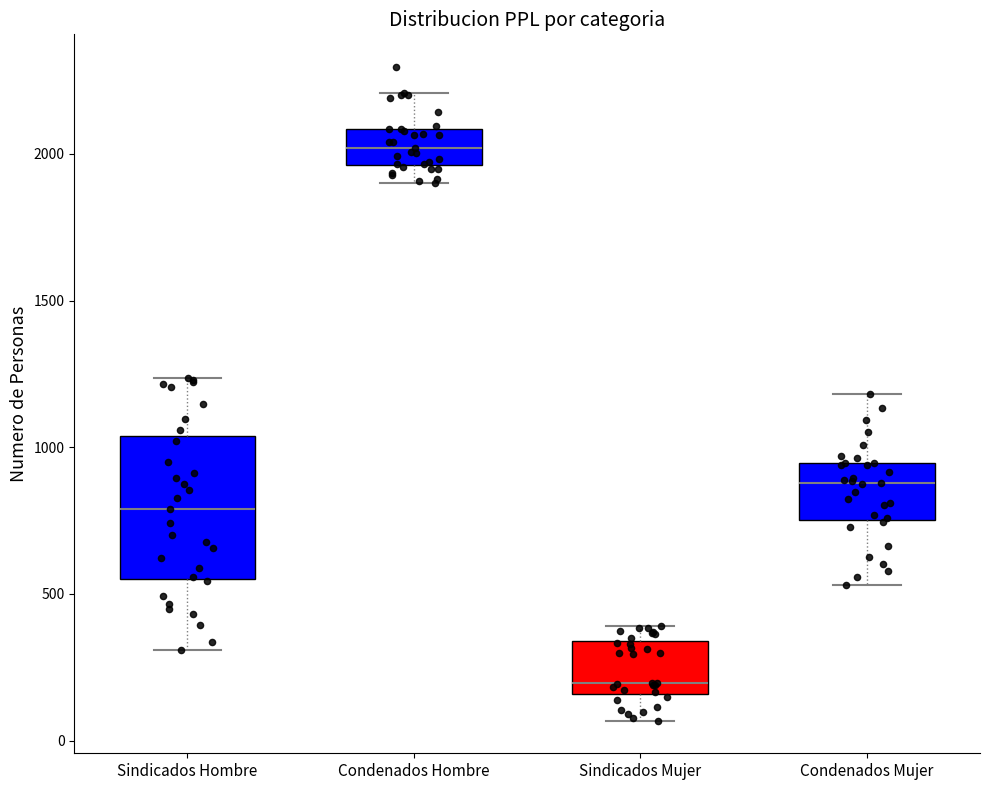

Comparing the boxes themselves (not the whiskers), which one is the tallest?

Sindicados Hombre